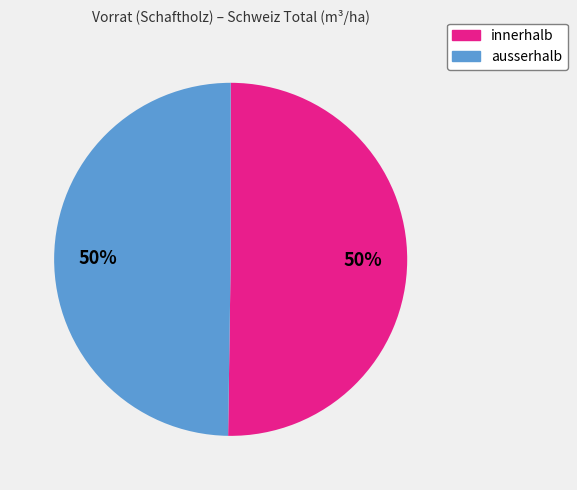

How many segments does this pie chart have?

2